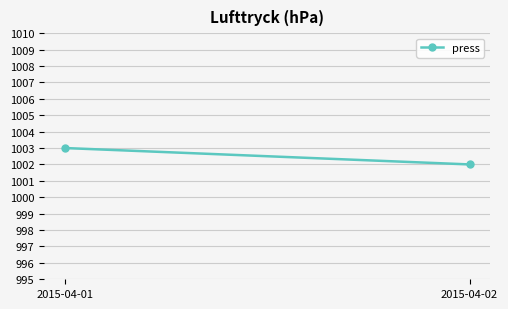

How many lines are shown in the chart?

1